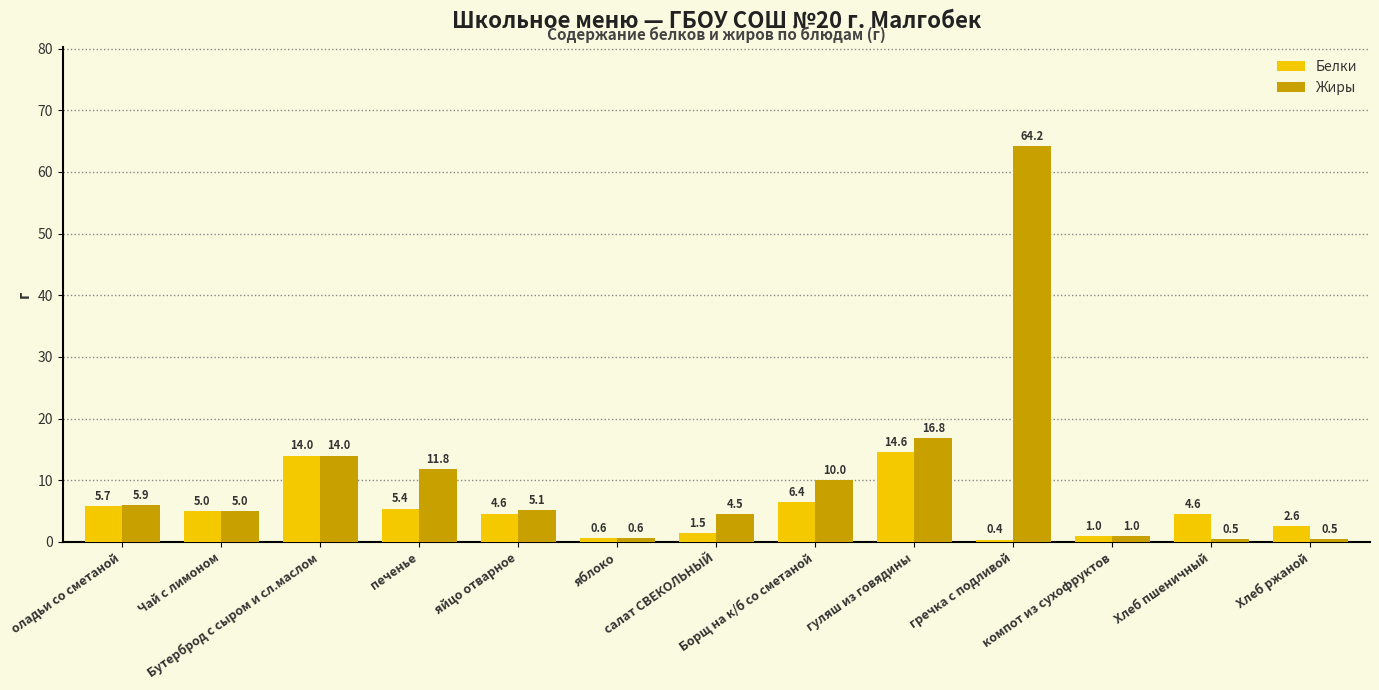

What is the difference between the second highest and second lowest values in the Жиры series?

16.3